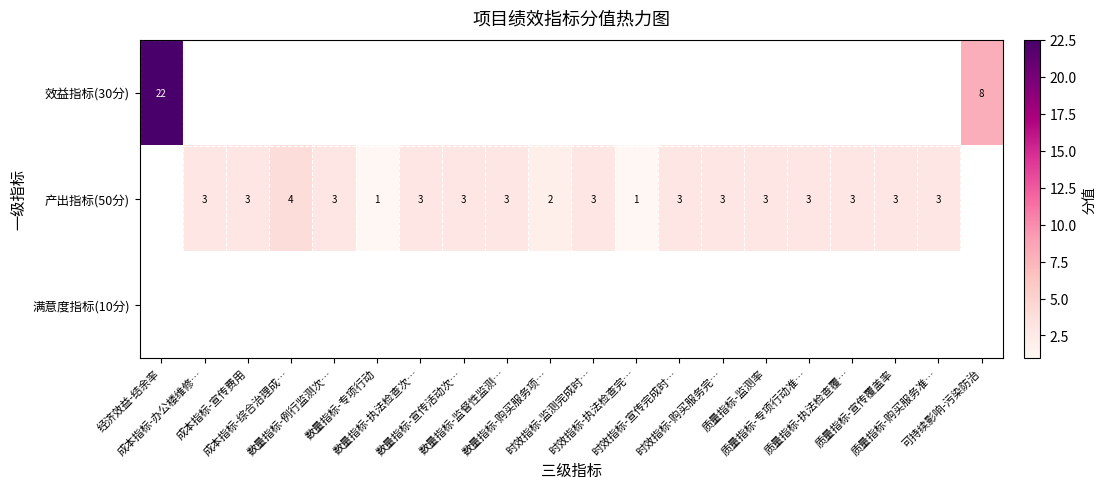

Which label corresponds to the smallest value in the chart?

数量指标-专项行动